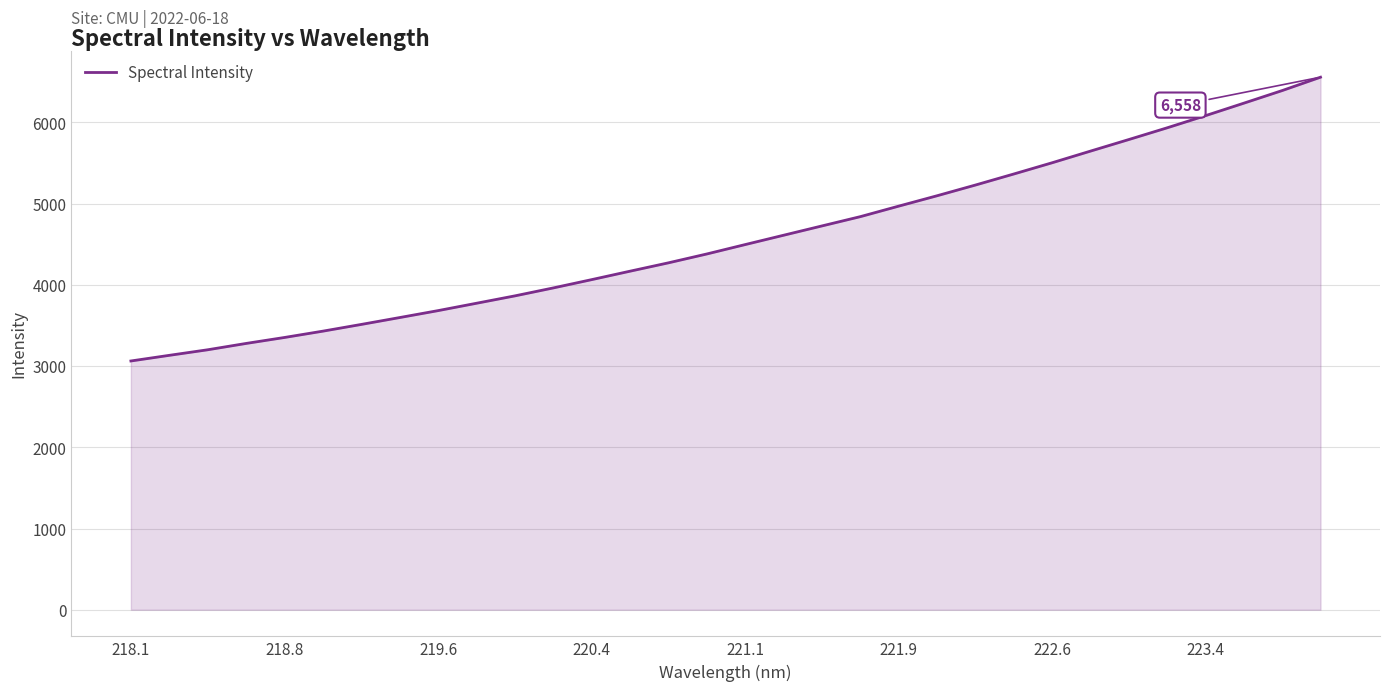

What is the greatest value displayed?

6557.7